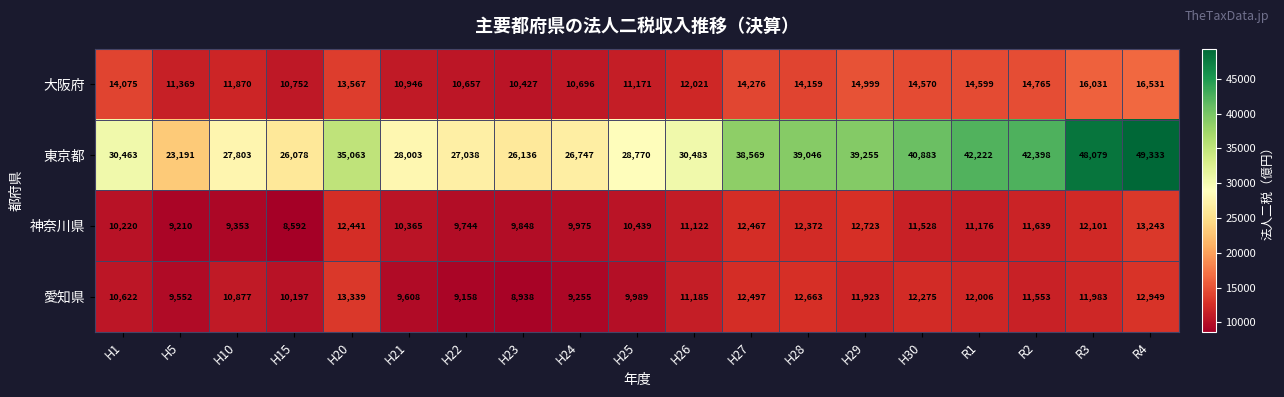

Rank the series by their maximum value, from lowest to highest.

神奈川県, 愛知県, 大阪府, 東京都